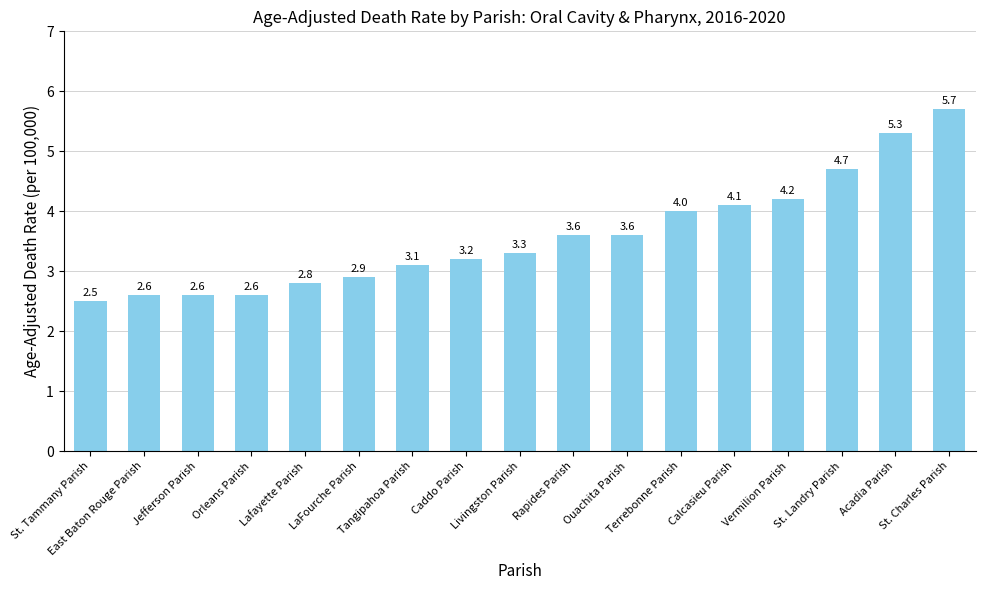

Reading left to right, extract all data points from this chart.

2.5	2.6	2.6	2.6	2.8	2.9	3.1	3.2	3.3	3.6	3.6	4.0	4.1	4.2	4.7	5.3	5.7